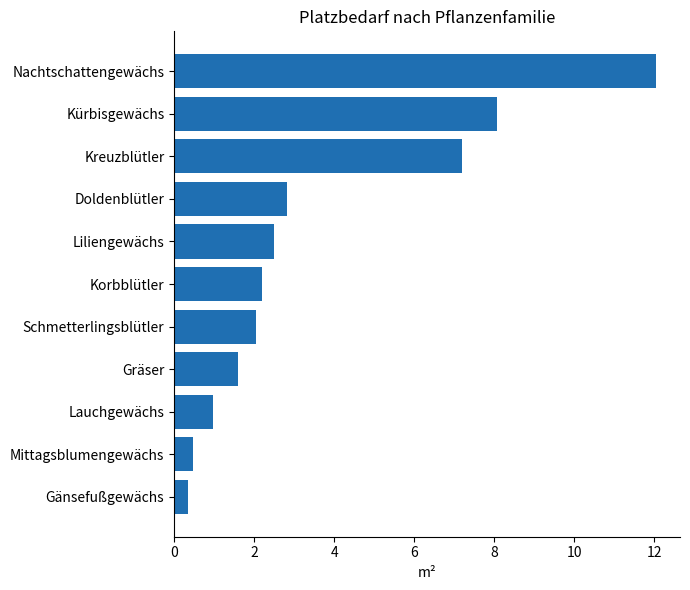

The chart shows a value of 1.0 at Korbblütler. True or false?

False